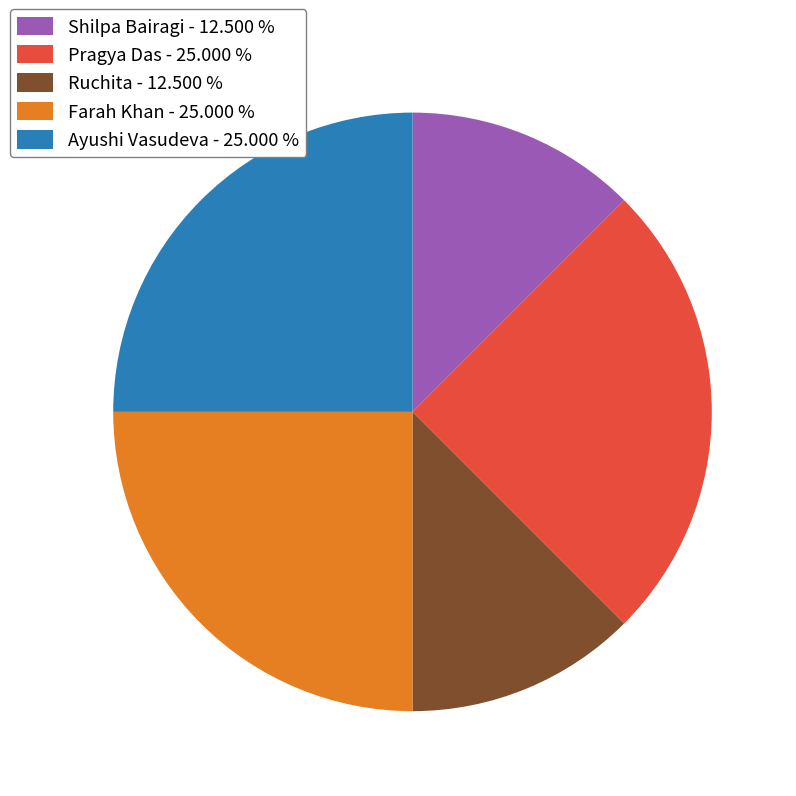

Is the sum of Farah Khan - 25.000 % and Shilpa Bairagi - 12.500 % greater than half?

No